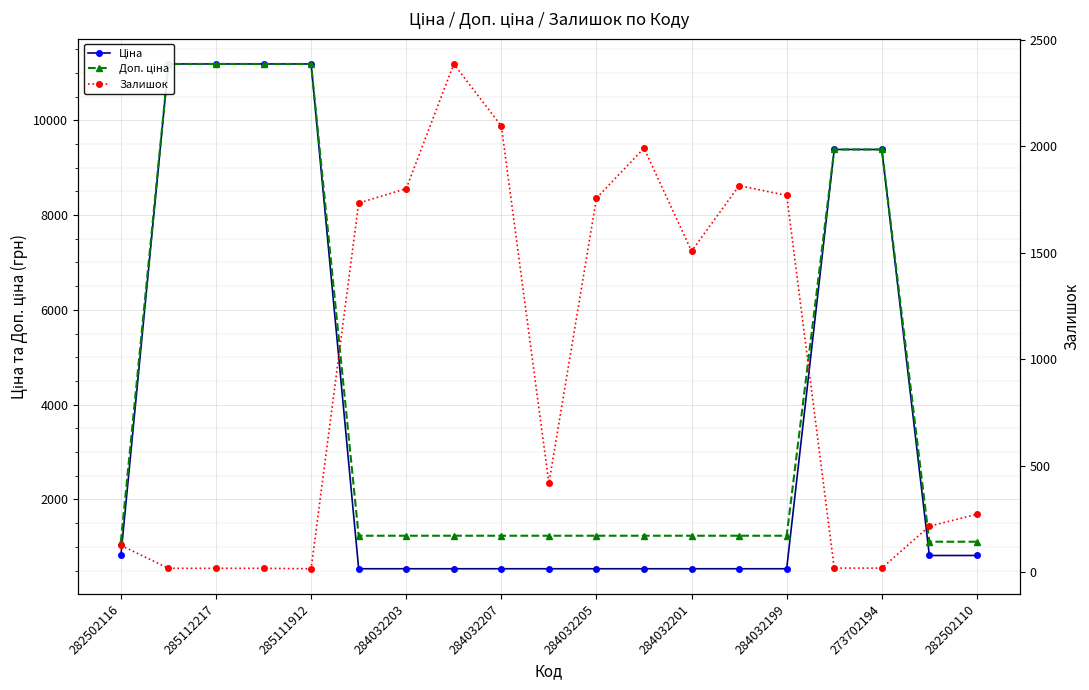

The Доп. ціна series shows 1109.2 at 282502116. True or false?

True